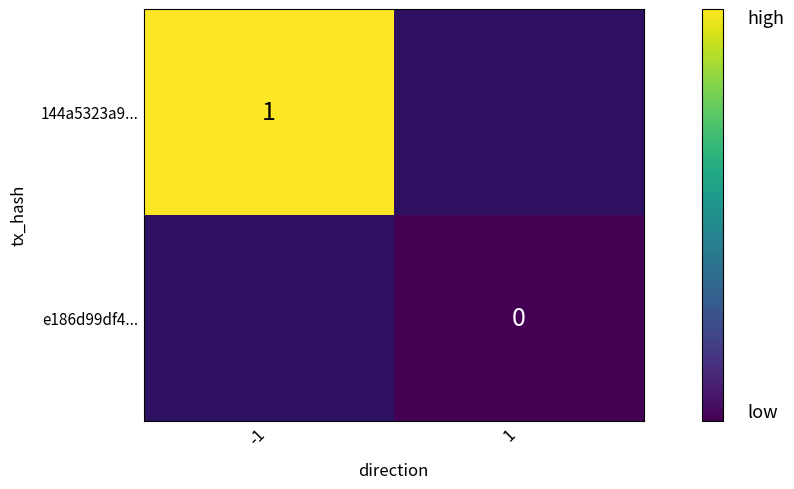

The 144a5323a9... series shows 1.8 at -1. True or false?

False